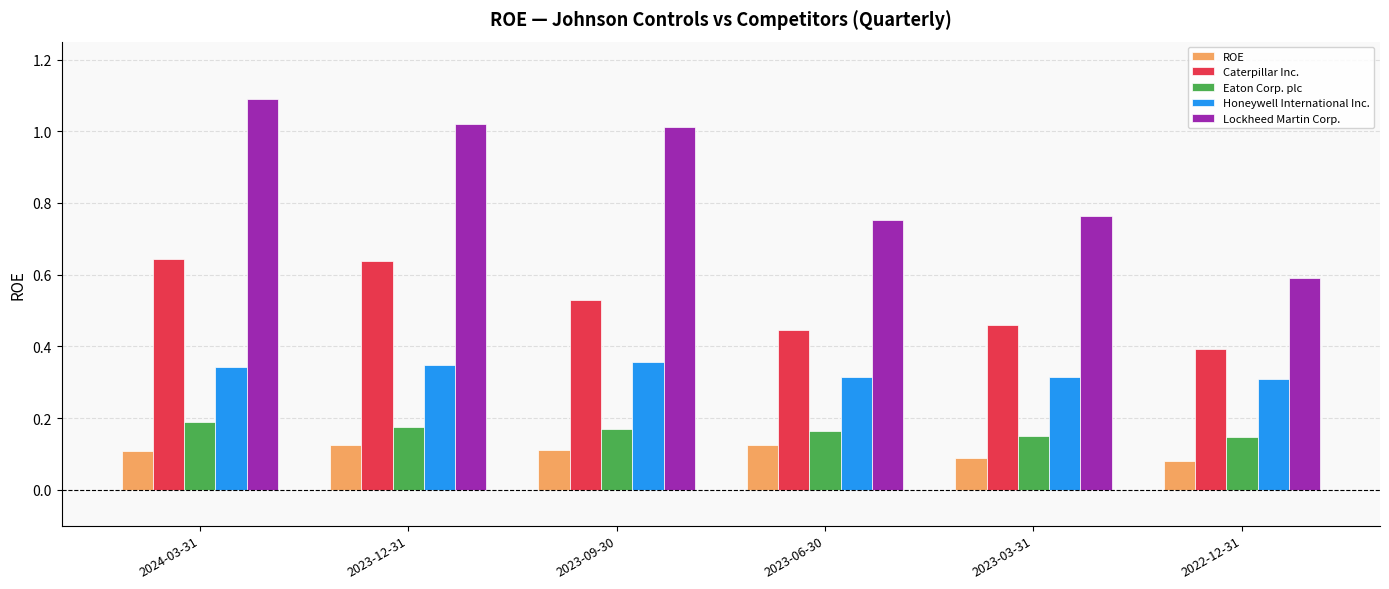

What position from the right is 2022-12-31?

1